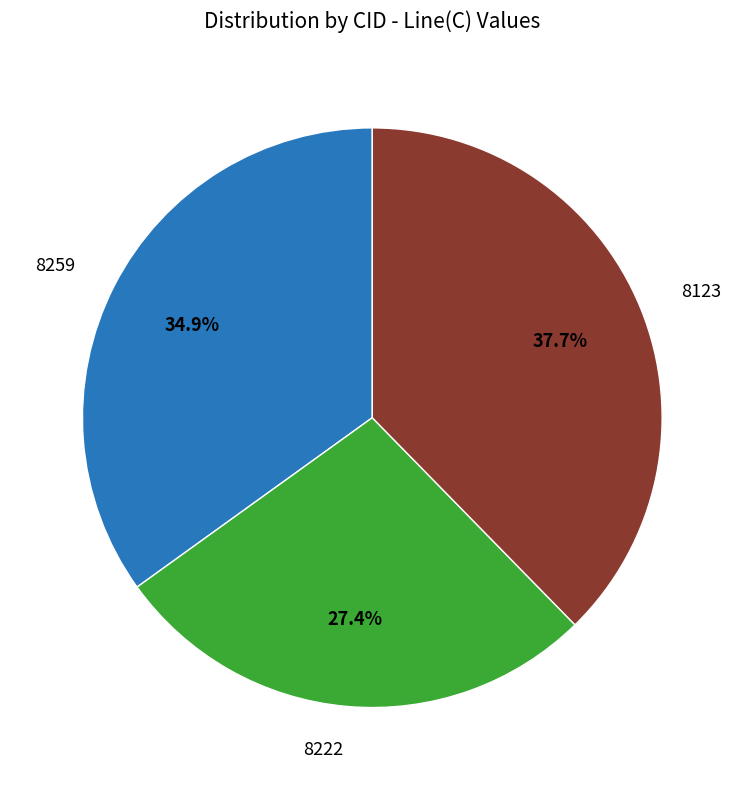

Does 8123 account for over 50% of the chart?

No